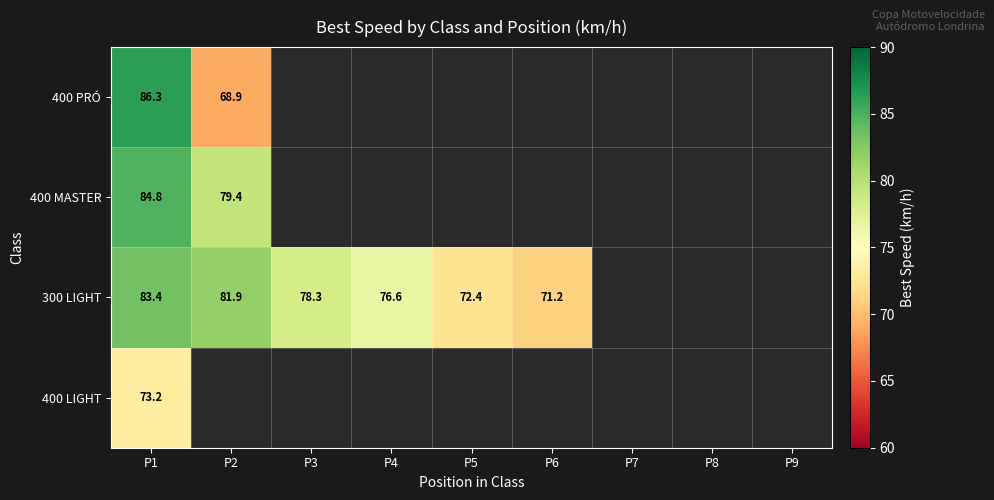

Is the value of 400 MASTER at P2 greater than the value of 300 LIGHT at P3?

Yes